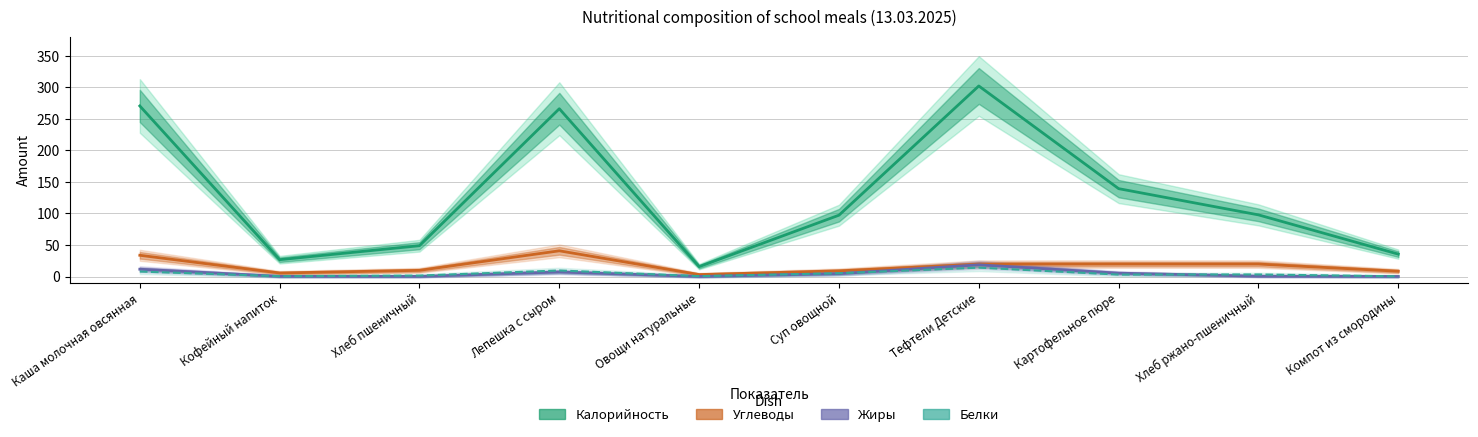

Reading left to right, what are all the values shown in this chart?

Калорийность: Каша молочная овсянная=270.6	Кофейный напиток=26.7	Хлеб пшеничный=48.9	Лепешка с сыром=266.2	Овощи натуральные=15.7	Суп овощной=97.3	Тефтели Детские=302.3	Картофельное пюре=139.4	Хлеб ржано-пшеничный=97.8	Компот из смородины=35.5
Углеводы: Каша молочная овсянная=33.7	Кофейный напиток=5.6	Хлеб пшеничный=9.8	Лепешка с сыром=40.8	Овощи натуральные=3.1	Суп овощной=9.0	Тефтели Детские=19.6	Картофельное пюре=19.8	Хлеб ржано-пшеничный=19.8	Компот из смородины=8.4
Жиры: Каша молочная овсянная=11.6	Кофейный напиток=0.3	Хлеб пшеничный=0.2	Лепешка с сыром=7.2	Овощи натуральные=0.1	Суп овощной=4.5	Тефтели Детские=18.6	Картофельное пюре=5.3	Хлеб ржано-пшеничный=0.6	Компот из смородины=0.1
Белки: Каша молочная овсянная=7.9	Кофейный напиток=0.5	Хлеб пшеничный=1.5	Лепешка с сыром=9.6	Овощи натуральные=0.6	Суп овощной=5.2	Тефтели Детские=14.1	Картофельное пюре=3.1	Хлеб ржано-пшеничный=3.3	Компот из смородины=0.3